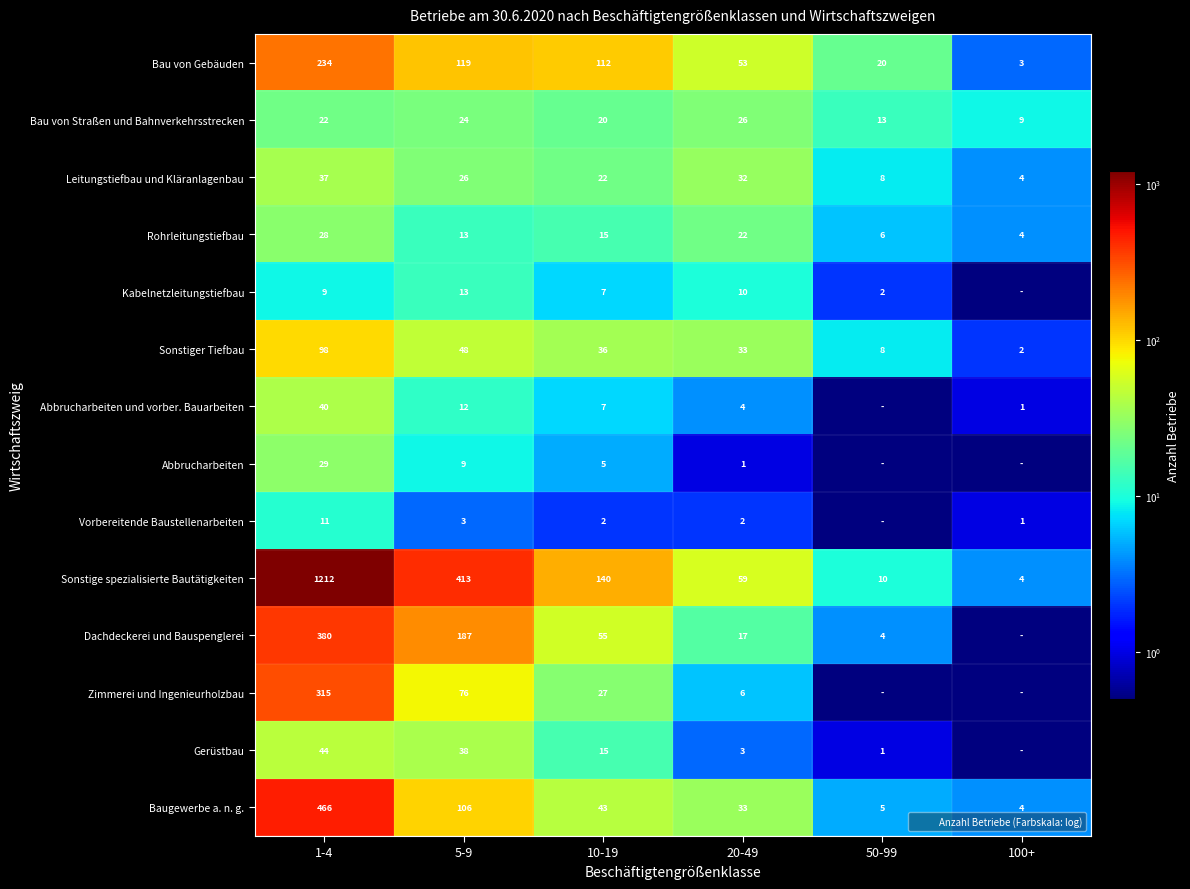

At which category does the chart reach its peak across all series?

1-4